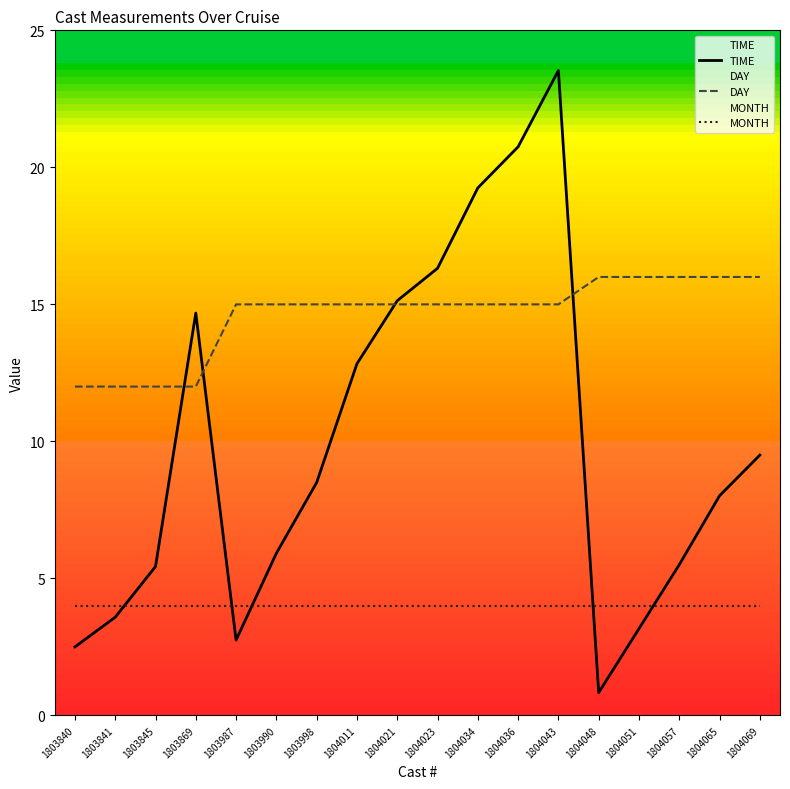

Reading right to left, extract all data points from this chart.

TIME: 1804069=9.5	1804065=8.0	1804057=5.5	1804051=3.2	1804048=0.8	1804043=23.5	1804036=20.8	1804034=19.2	1804023=16.3	1804021=15.1	1804011=12.8	1803998=8.5	1803990=5.9	1803987=2.8	1803869=14.7	1803845=5.4	1803841=3.6	1803840=2.5
DAY: 1804069=16.0	1804065=16.0	1804057=16.0	1804051=16.0	1804048=16.0	1804043=15.0	1804036=15.0	1804034=15.0	1804023=15.0	1804021=15.0	1804011=15.0	1803998=15.0	1803990=15.0	1803987=15.0	1803869=12.0	1803845=12.0	1803841=12.0	1803840=12.0
MONTH: 1804069=4.0	1804065=4.0	1804057=4.0	1804051=4.0	1804048=4.0	1804043=4.0	1804036=4.0	1804034=4.0	1804023=4.0	1804021=4.0	1804011=4.0	1803998=4.0	1803990=4.0	1803987=4.0	1803869=4.0	1803845=4.0	1803841=4.0	1803840=4.0